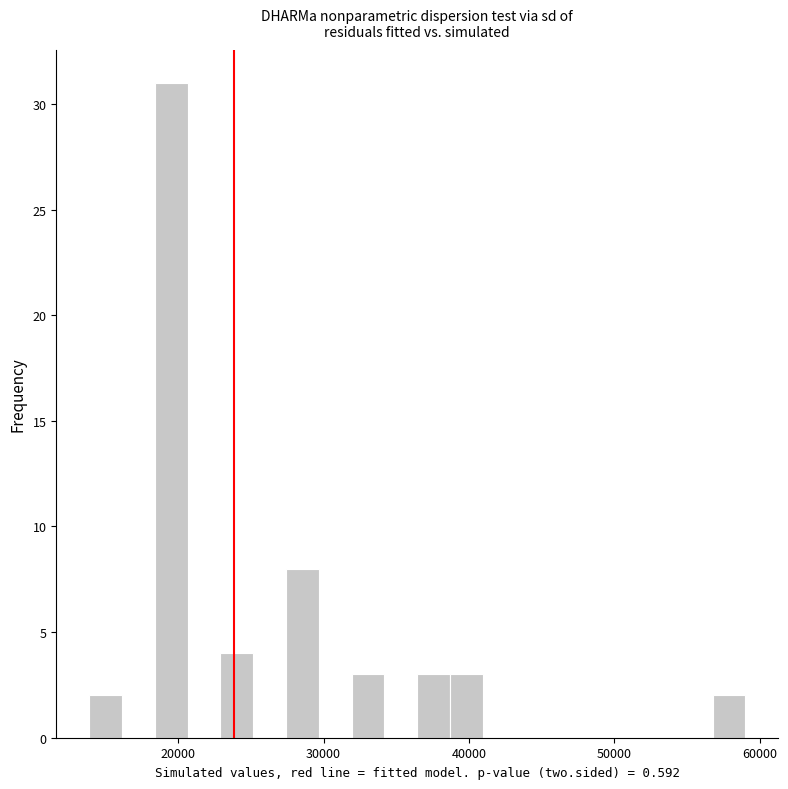

Read against the x-axis, roughly where is the centre of the tallest bar?

20000